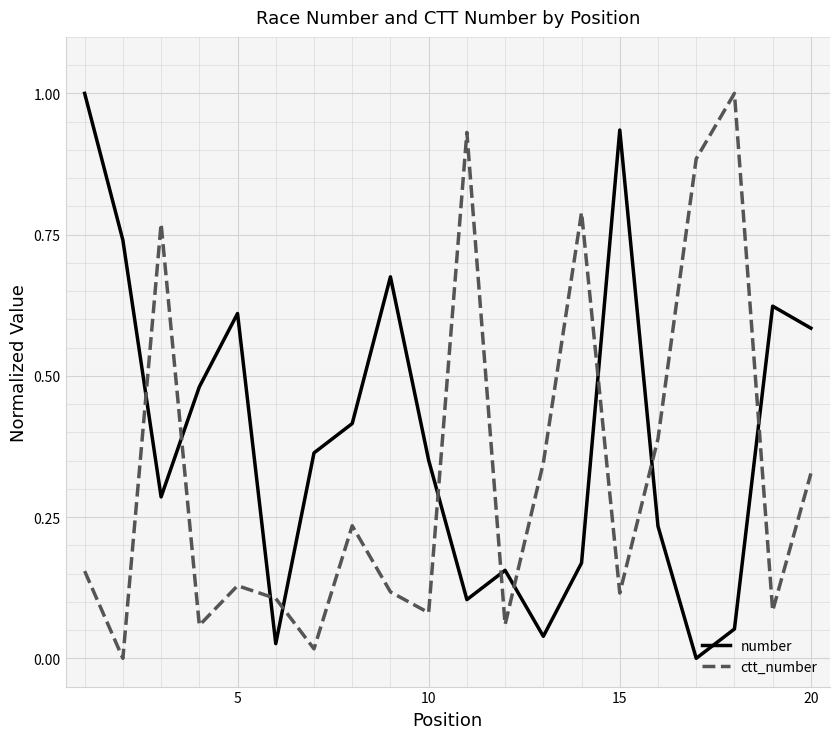

What is the difference between the maximum and minimum values in the ctt_number series?

1.0